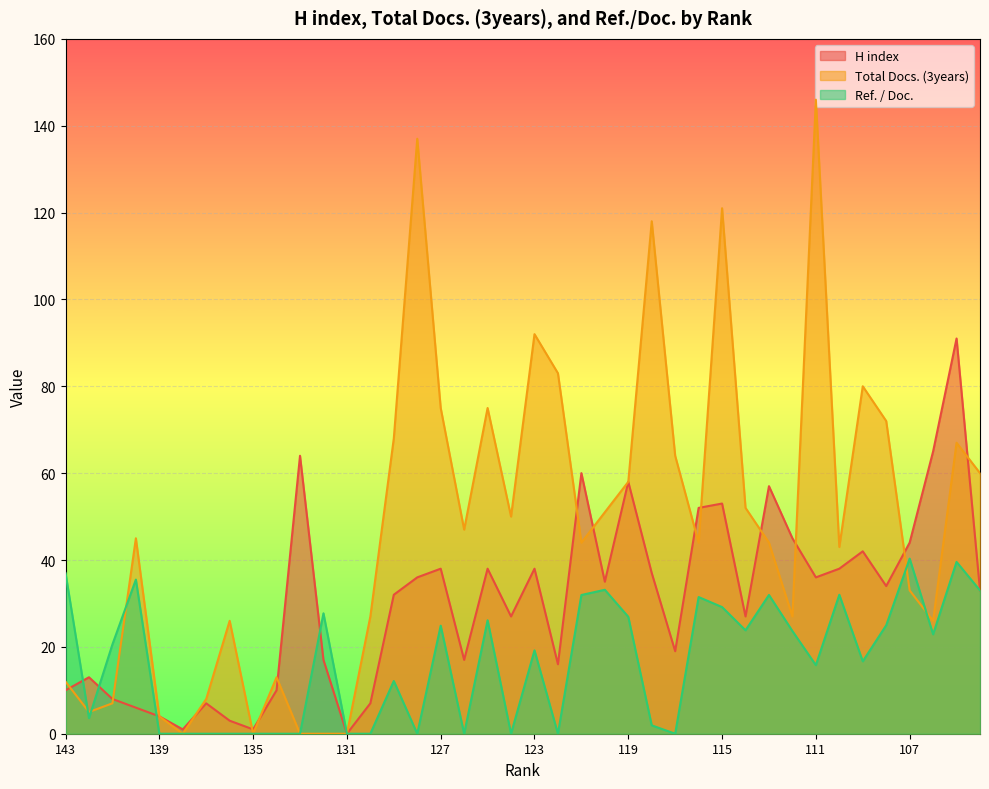

Where is the first local maximum for H index?

142